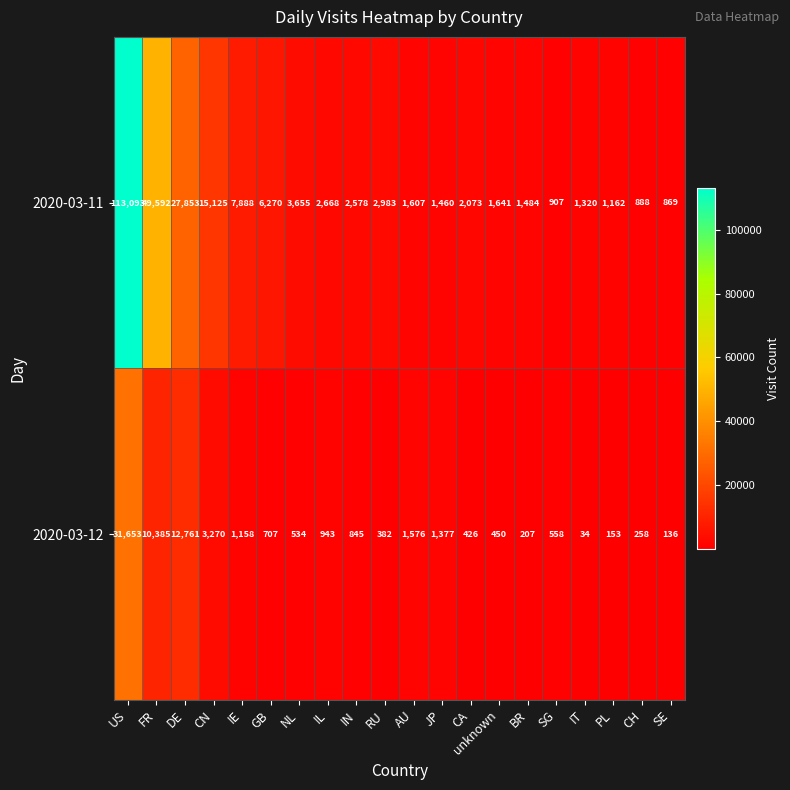

The 2020-03-12 series shows 95 at CA. True or false?

False